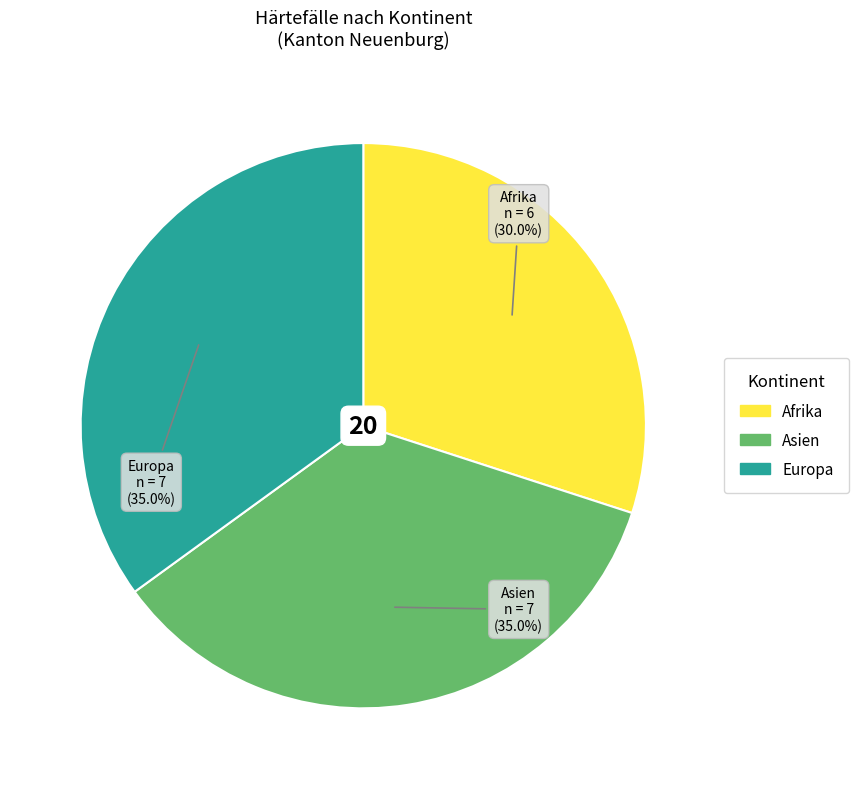

Count the number of slices in the pie.

3